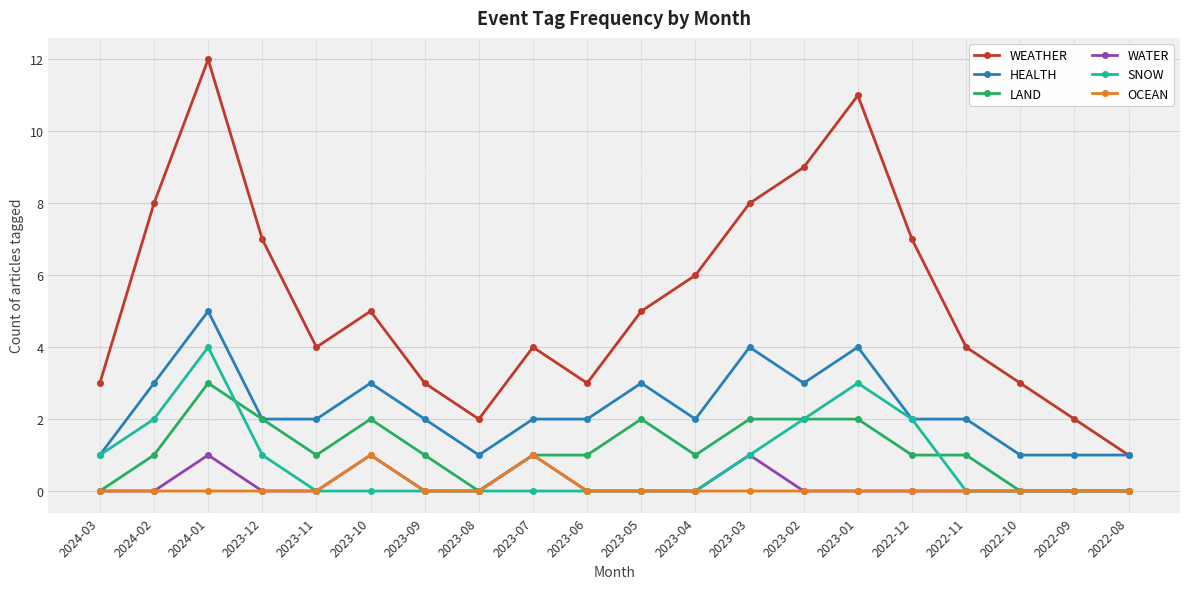

Which category has the highest value across all series?

2024-01